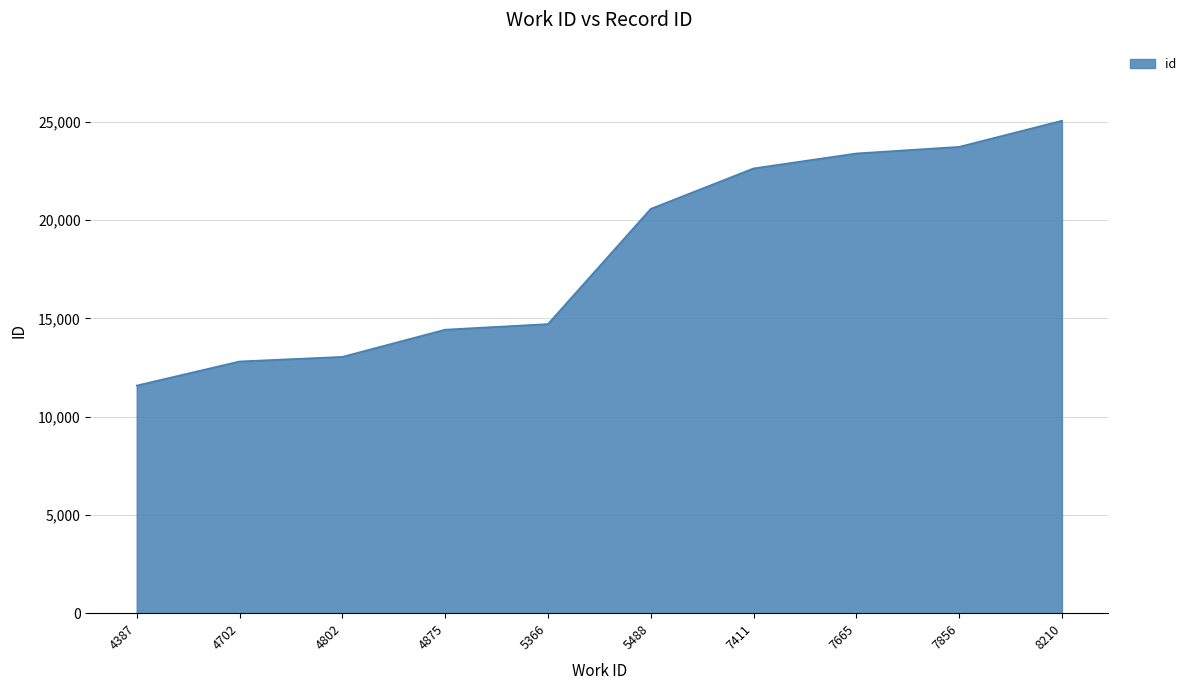

What is the difference between the maximum and second lowest values?

12248